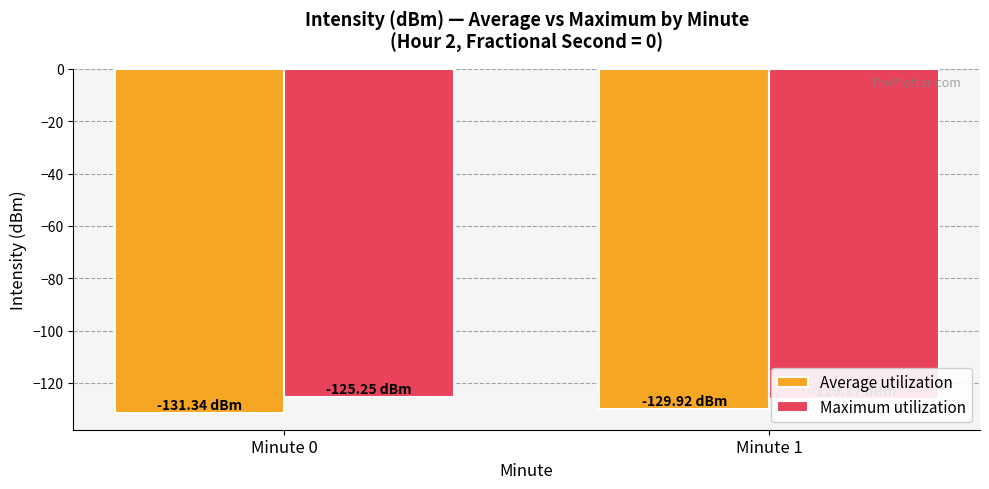

List the series in order of their overall mean, highest first.

Maximum utilization, Average utilization